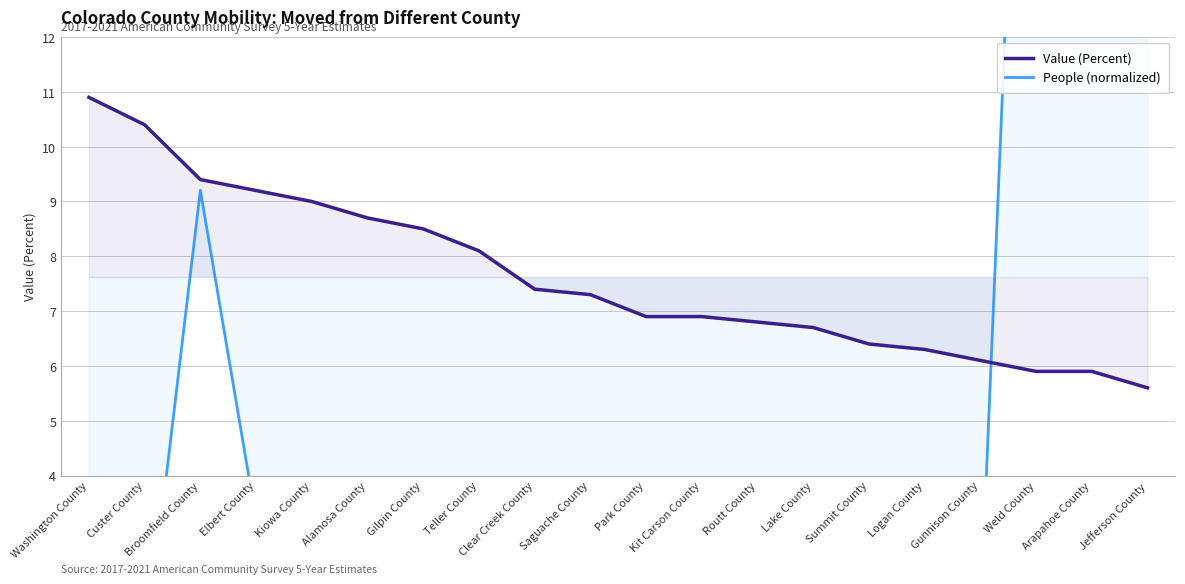

The People (normalized) series shows 16.9 at Jefferson County. True or false?

False